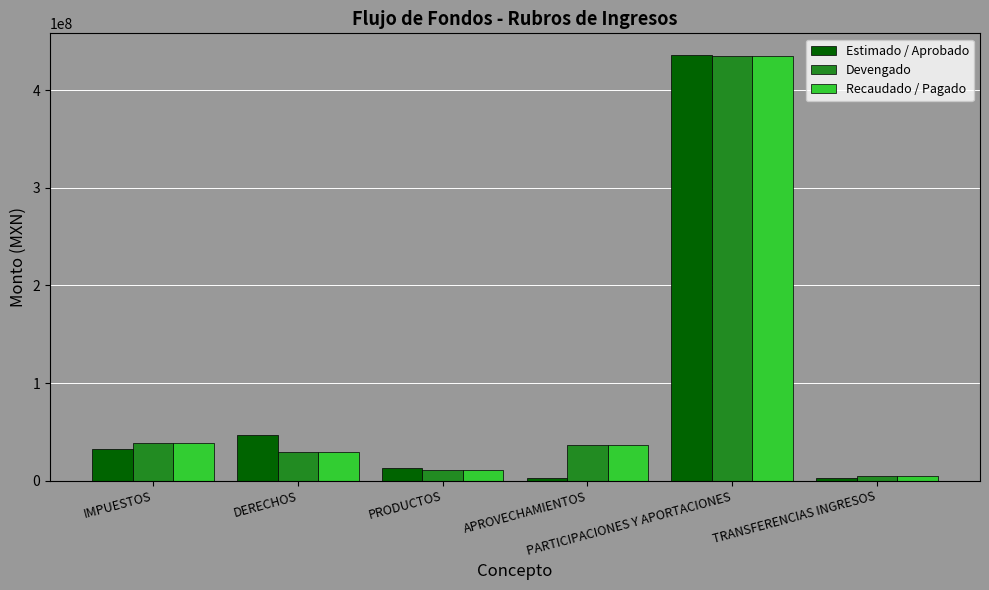

Which series has the widest spread of values?

Estimado / Aprobado